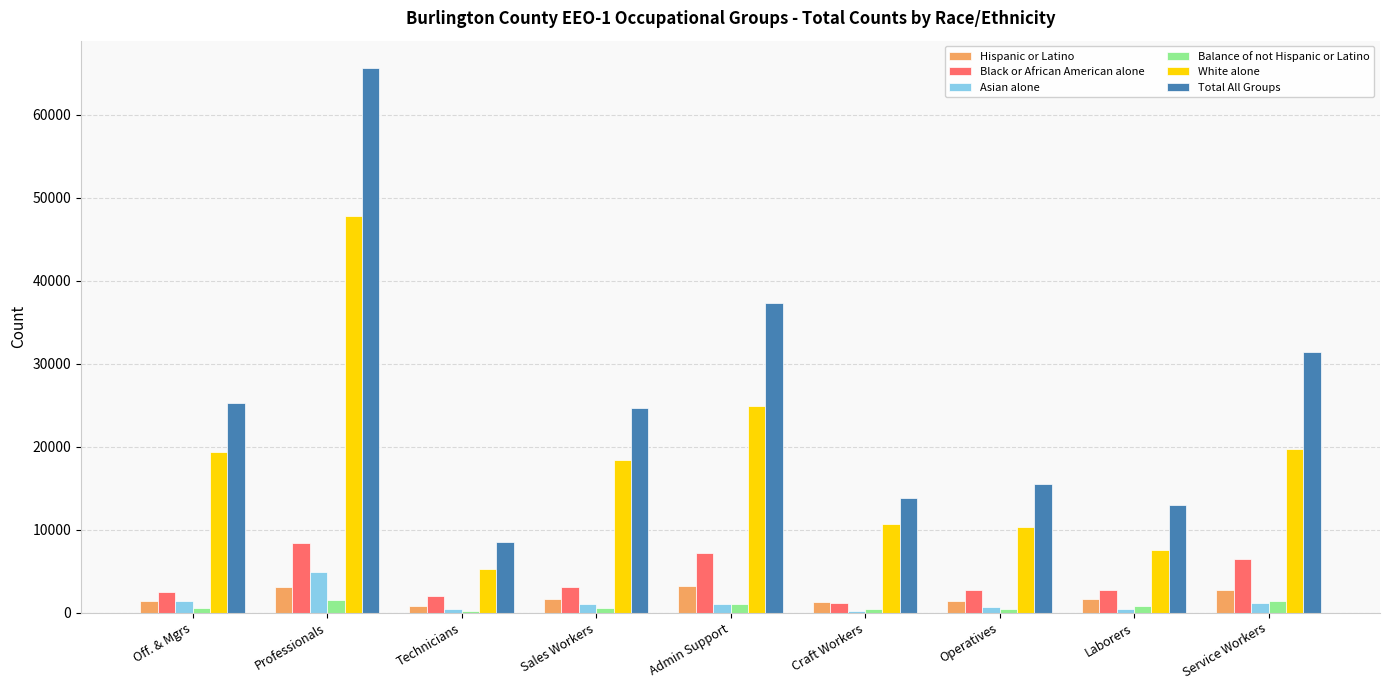

The value of White alone at Operatives is 10355. True or false?

True